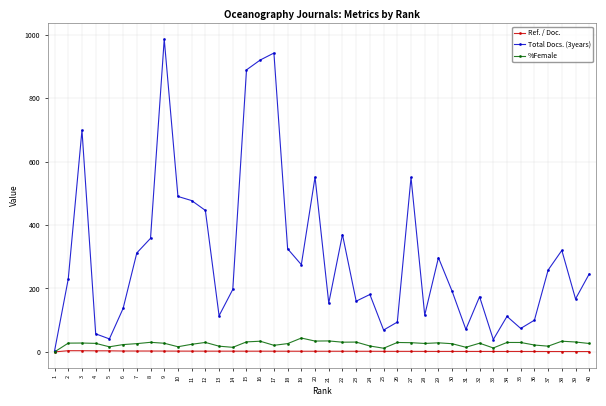

How many lines are shown in the chart?

3